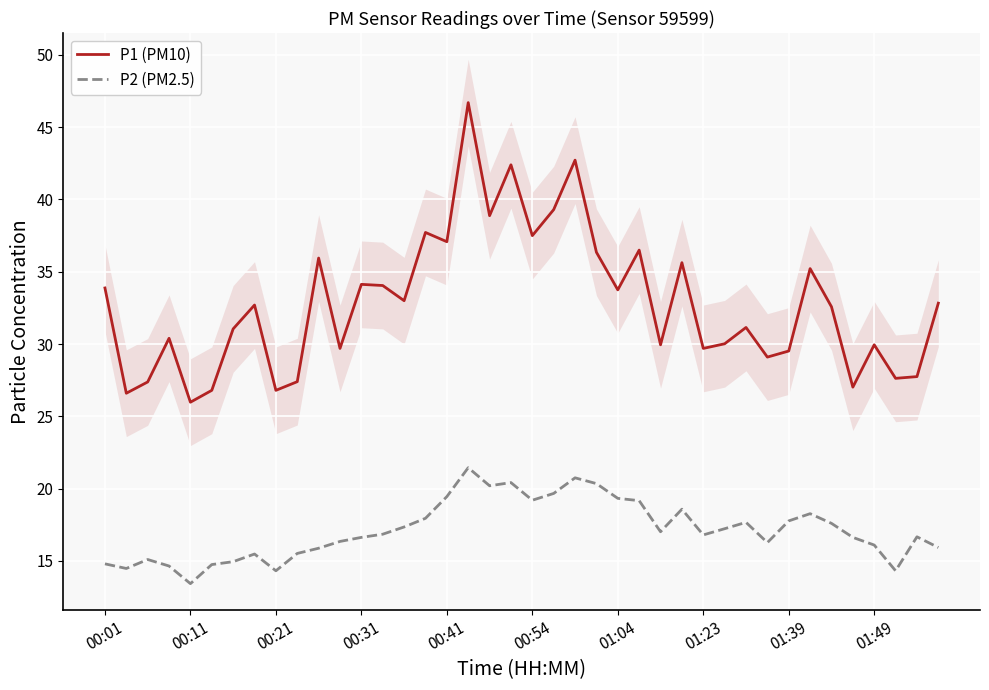

The P1 (PM10) series shows 26.8 at 00:21. True or false?

True